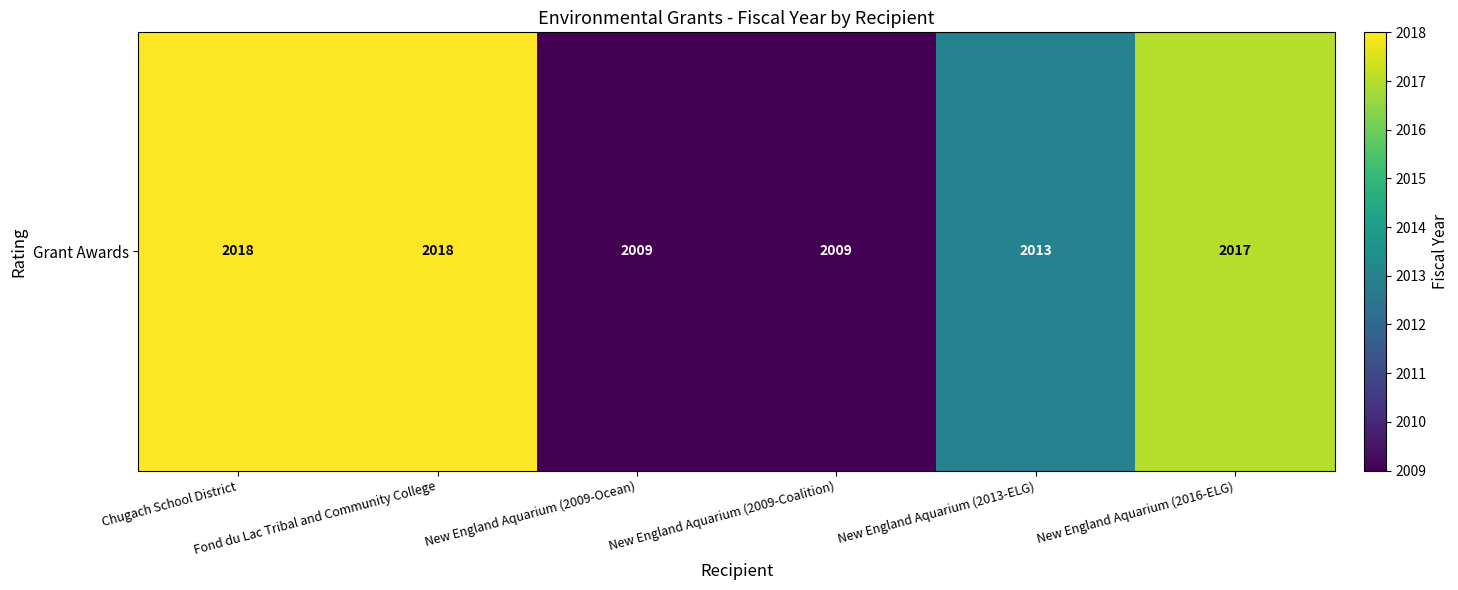

At which label is the value closest to 2013?

New England Aquarium (2013-ELG)